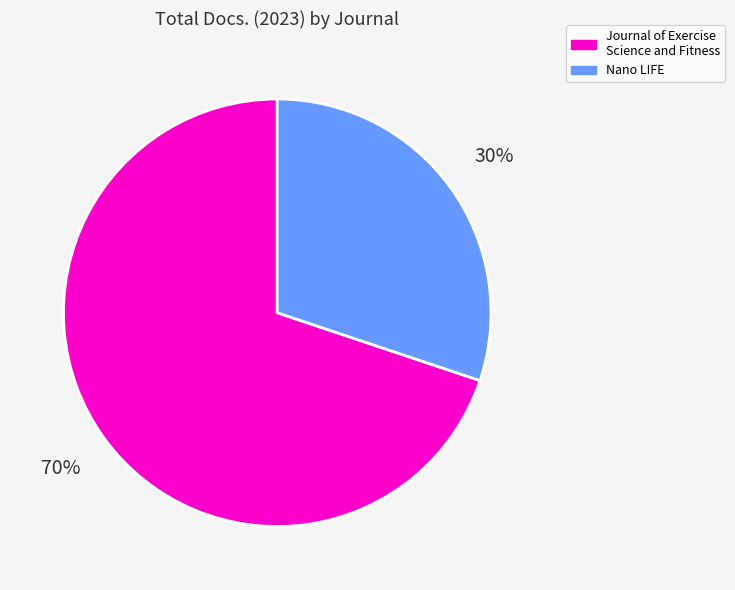

Is there any slice that represents more than half of the pie?

Yes